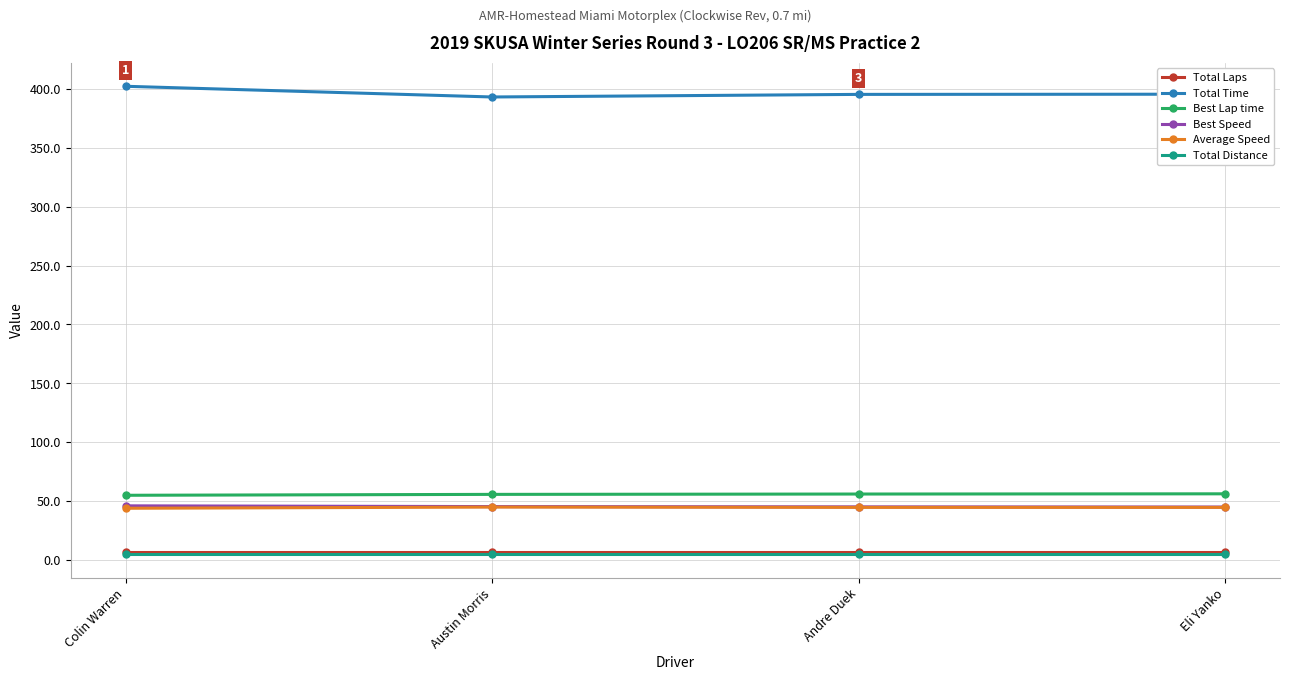

True or false: Total Time and Total Laps intersect in this chart.

False